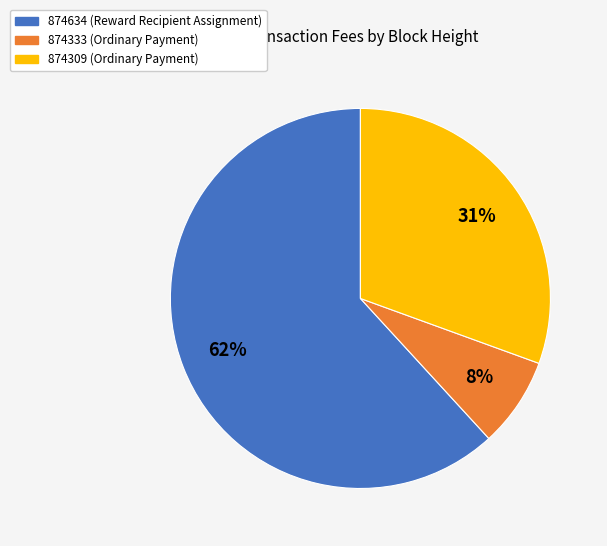

To the nearest percent, what is the difference between the 874333 (Ordinary Payment) and 874309 (Ordinary Payment) slice percentages?

23%